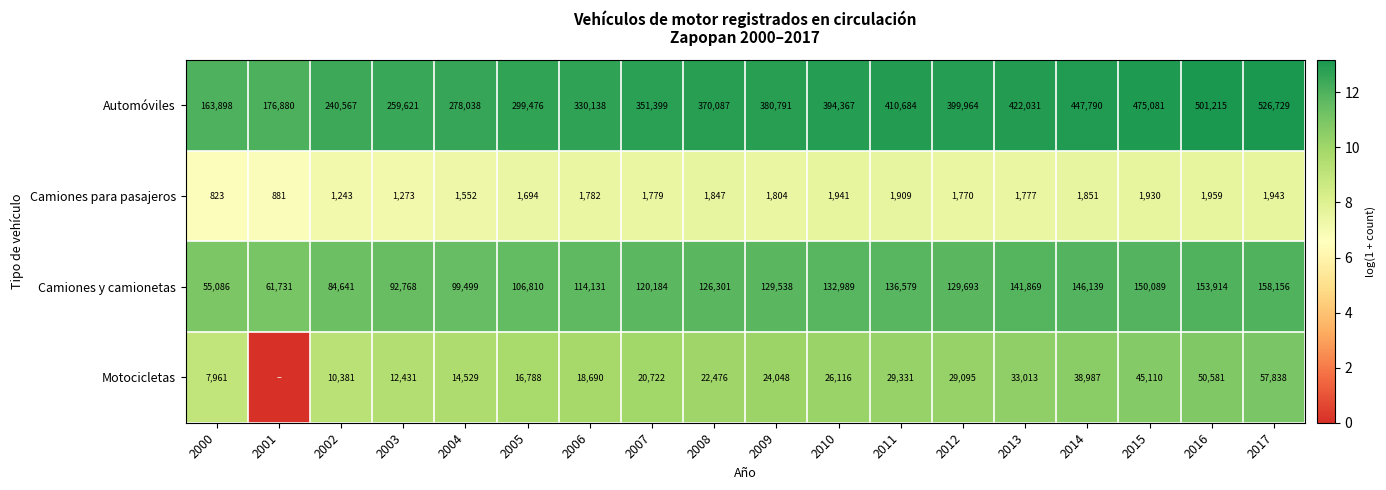

At which category is the sum across all series the highest?

2017